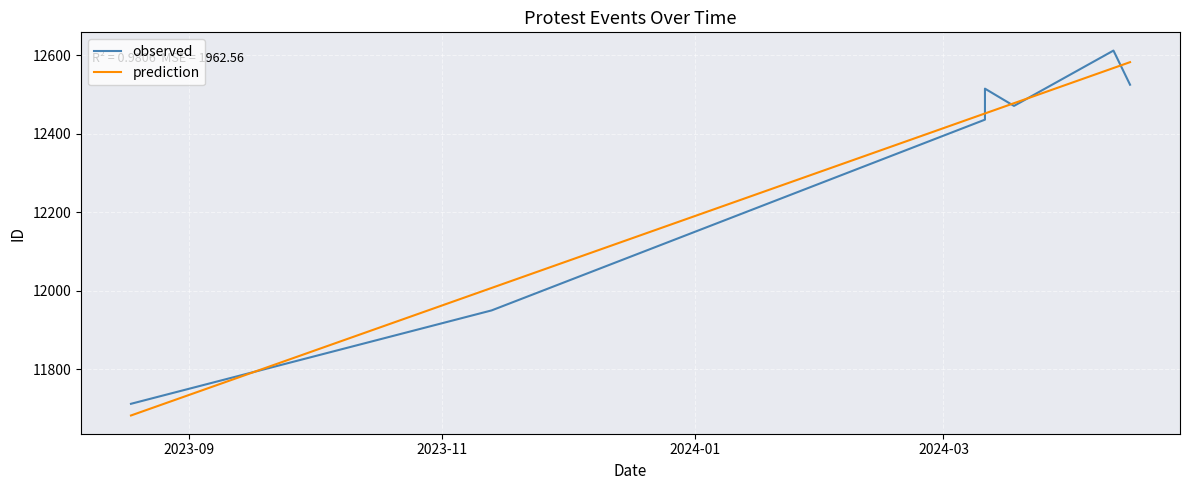

True or false: prediction has a value of 12007.2 at 2023-11.

True